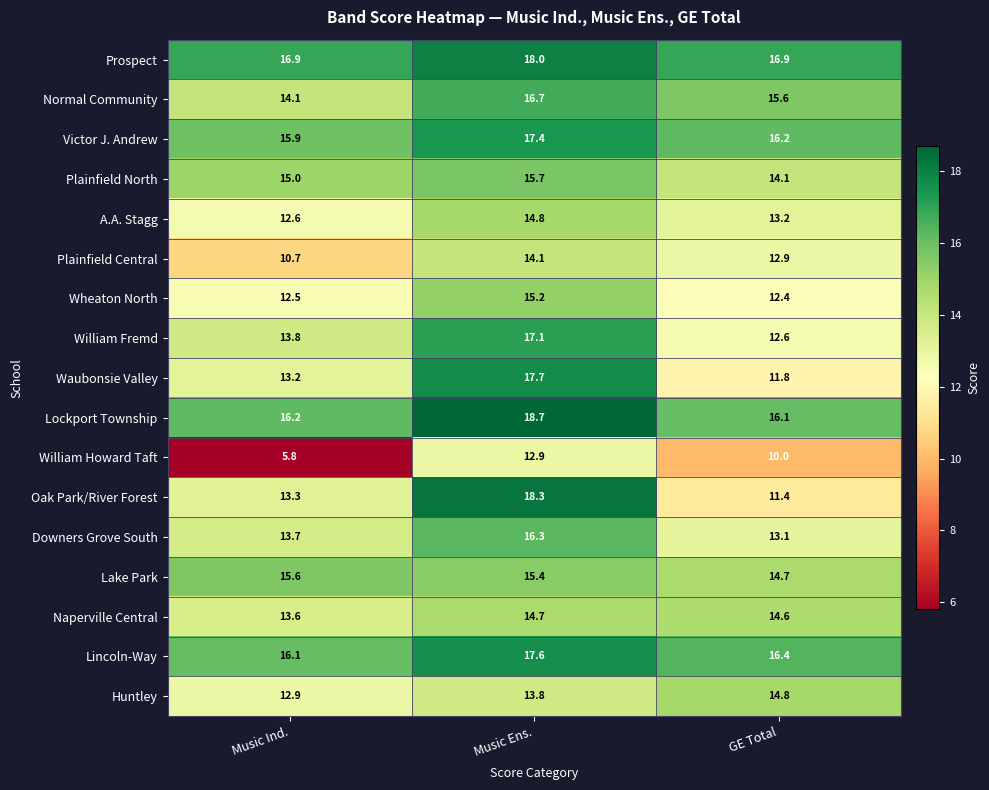

What is the minimum value shown in the chart?

5.8